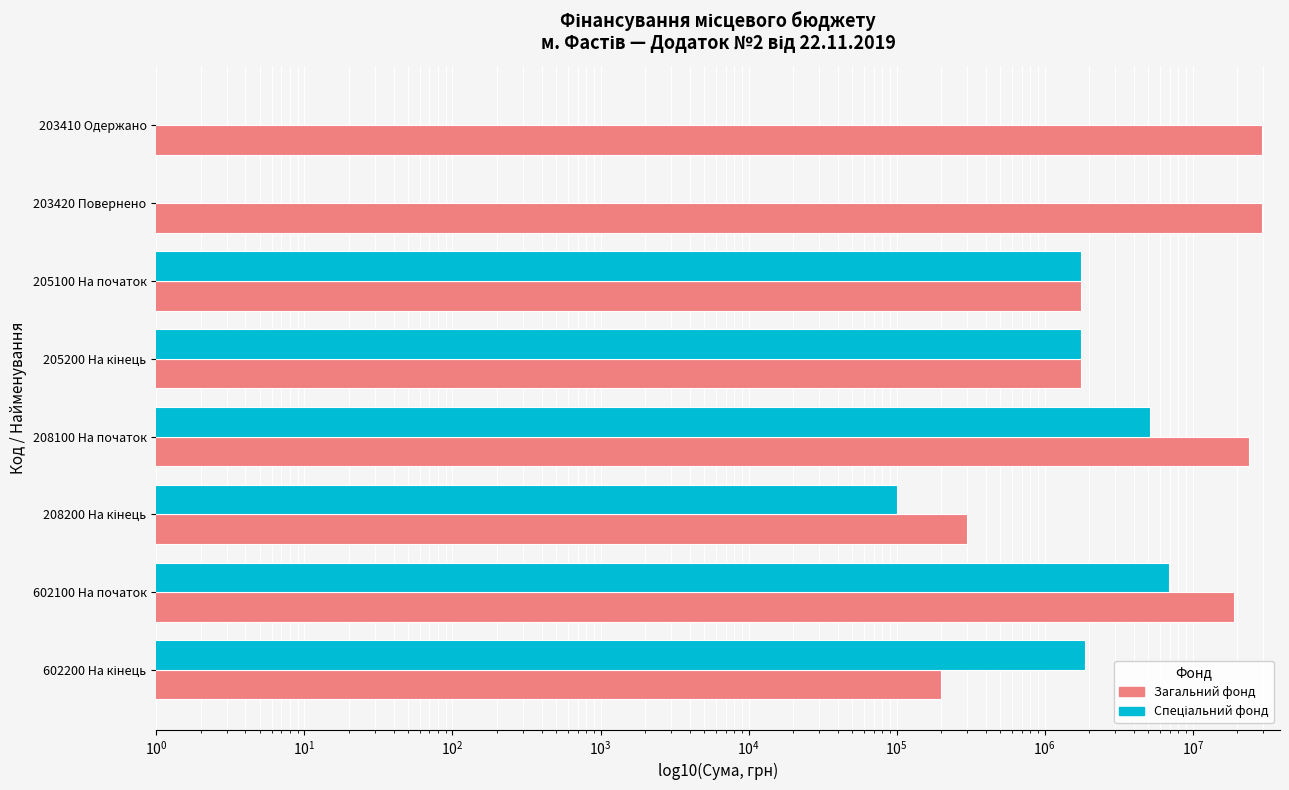

How many distinct data groups are displayed?

2